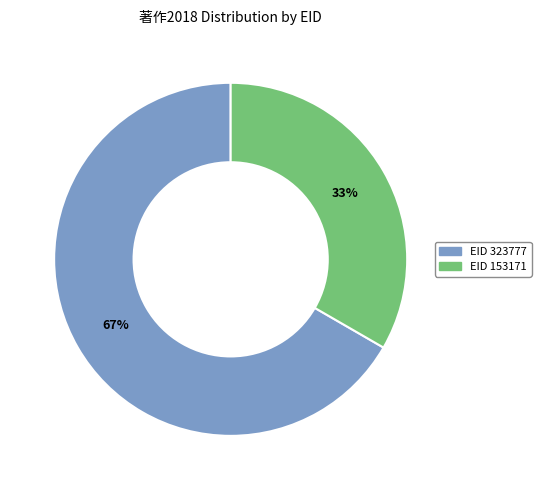

To the nearest percent, what is the average slice percentage?

50%